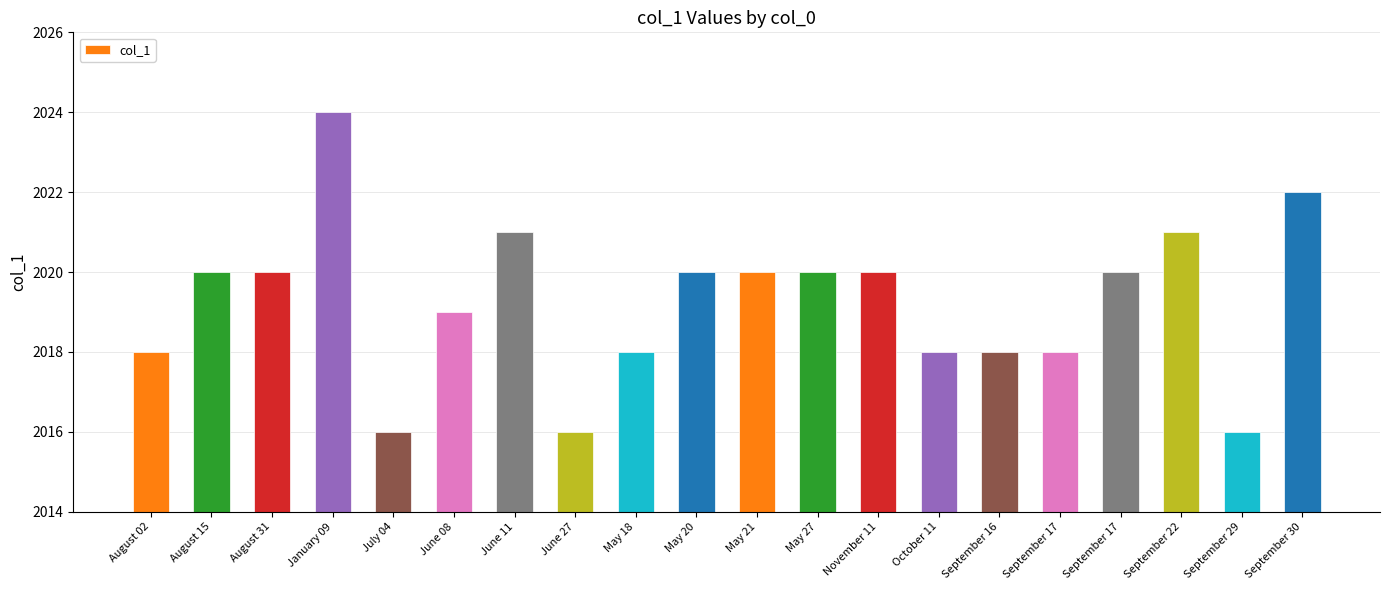

How many bars are there in total?

20